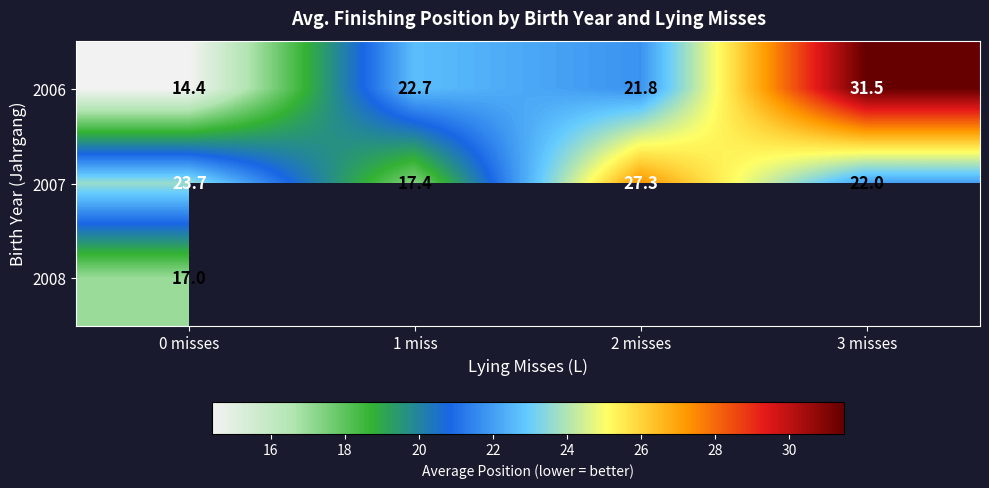

True or false: 2007 has a value of 30.3 at 1 miss.

False